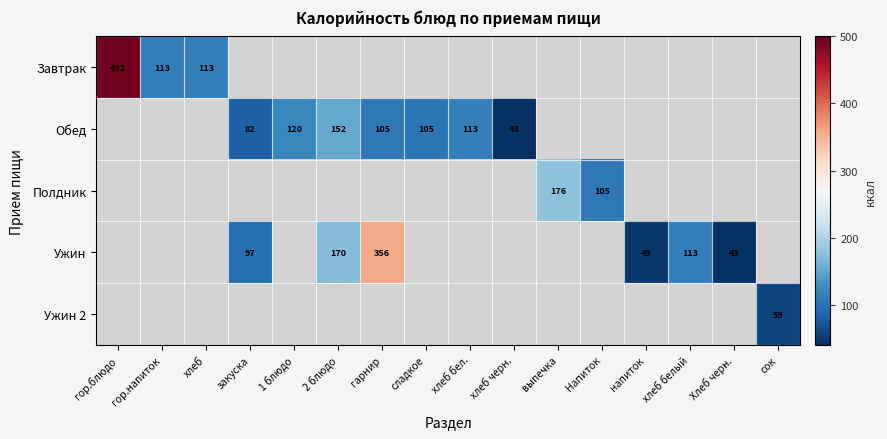

How many distinct data groups are displayed?

5